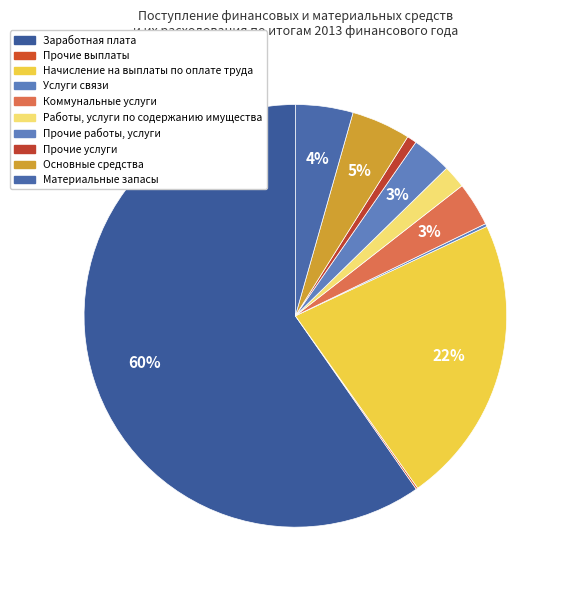

What is the smallest slice in the pie chart?

Прочие выплаты